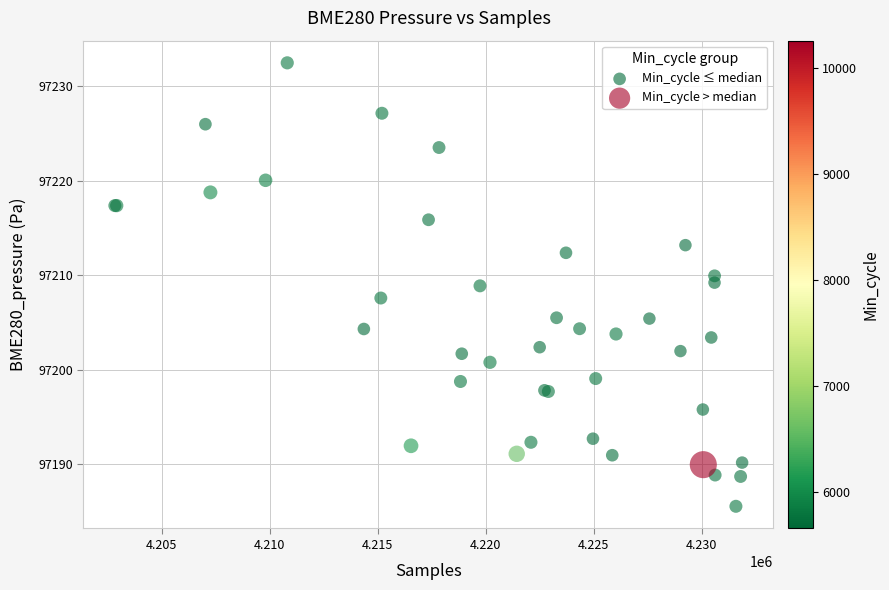

Which series has the widest spread of Y values?

Min_cycle > median